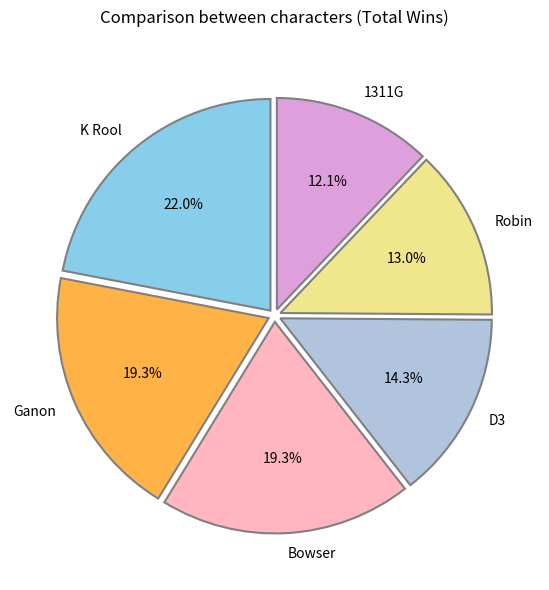

Is there a majority slice in this chart?

No